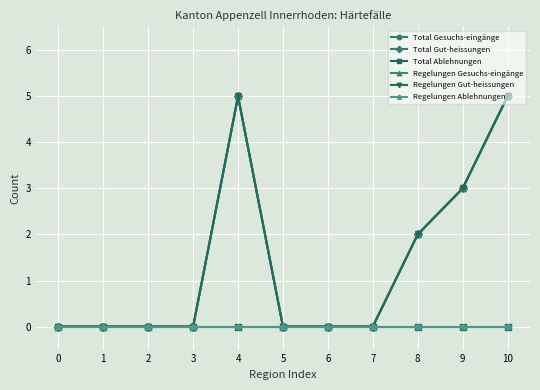

The Total Gesuchs-eingänge series shows 1 at 9. True or false?

False